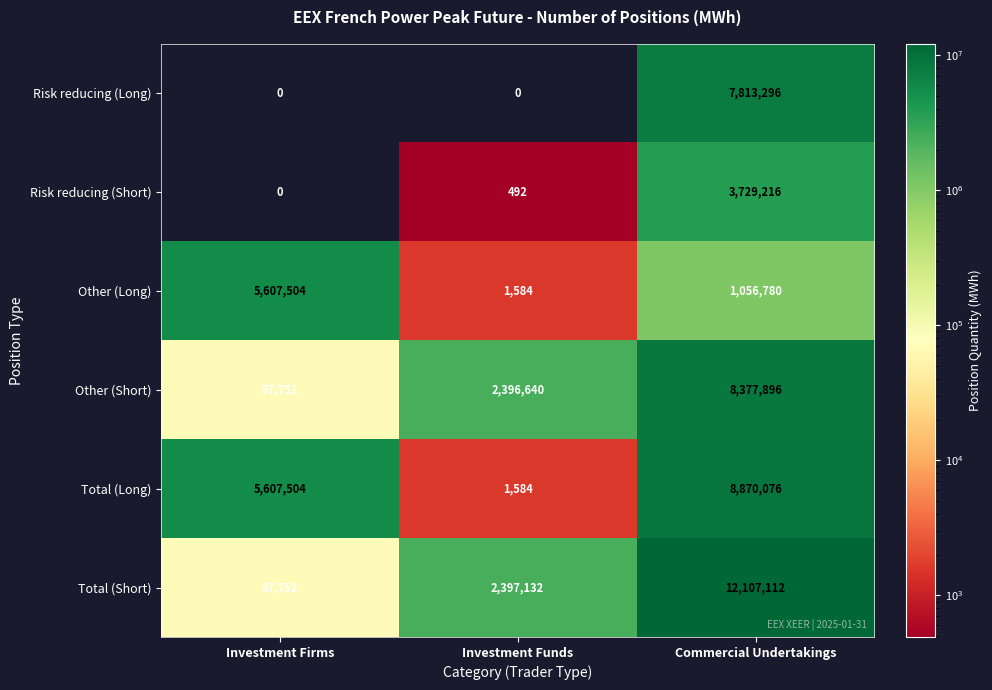

Which category has the lowest value in the Other (Long) series?

Investment Funds